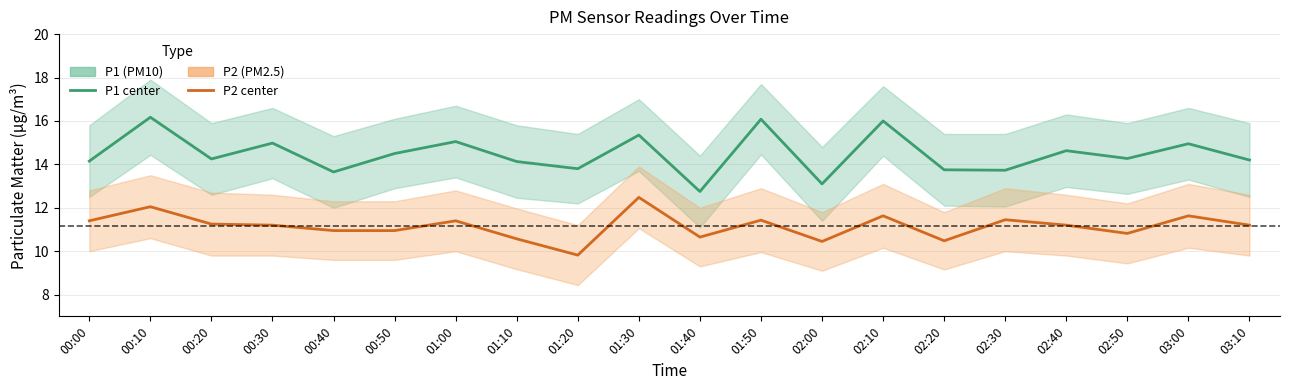

What is the lowest value of the P2 (PM2.5) series?

9.8